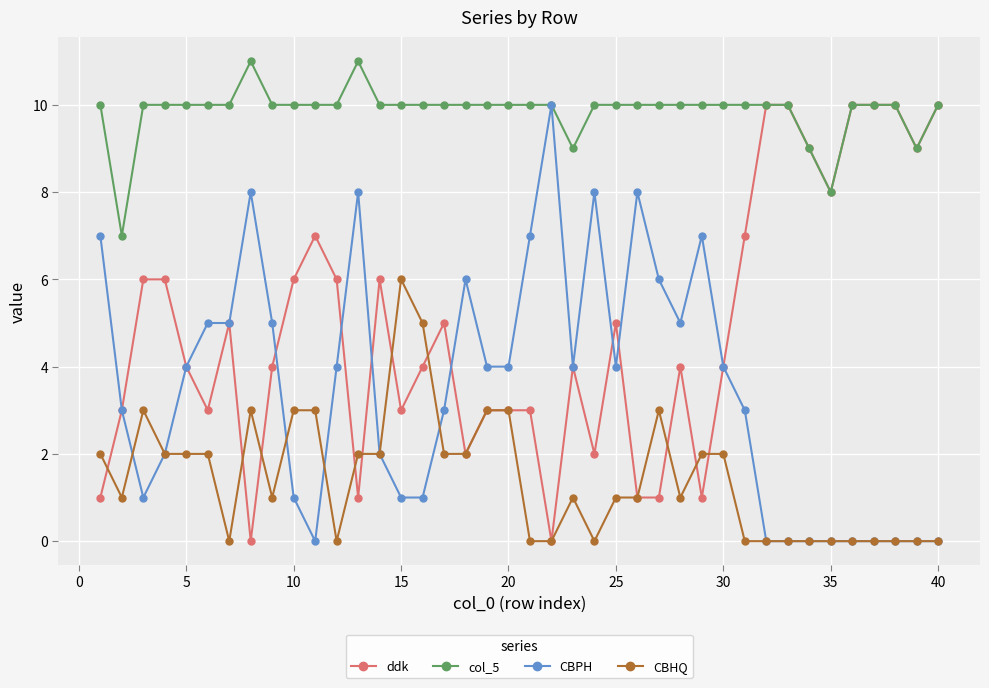

What is the sum of all ddk values?

196